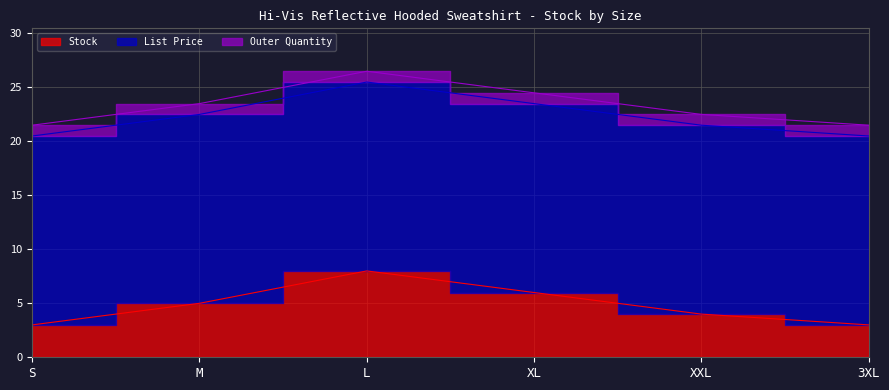

At which category does the chart reach its minimum across all series?

S